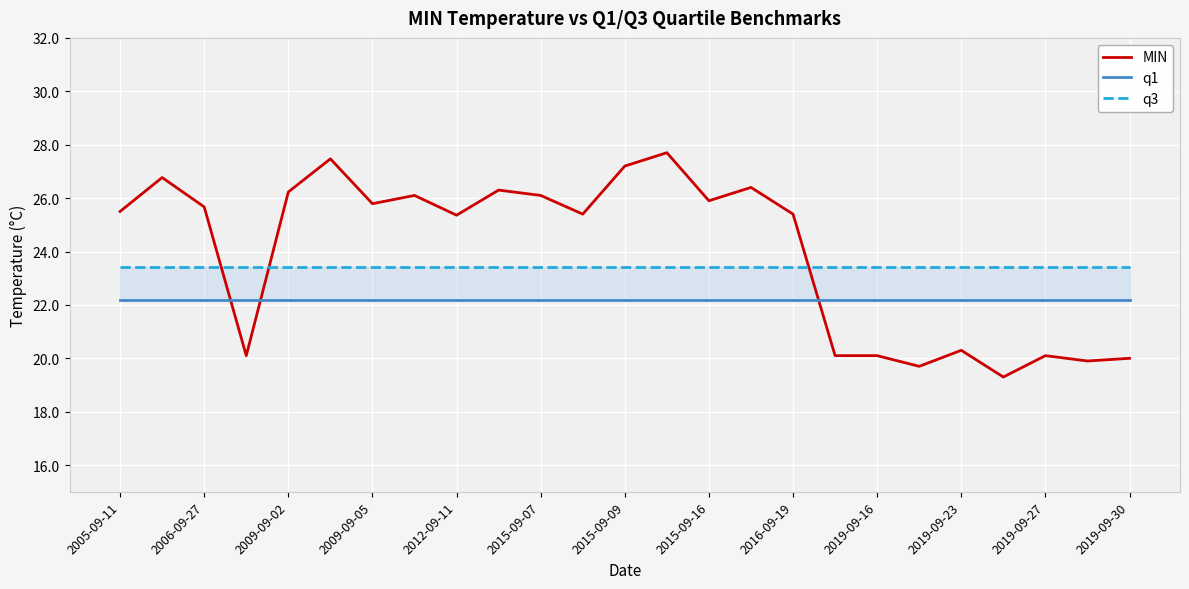

Is it true that q1 equals 22.2 at 17?

True